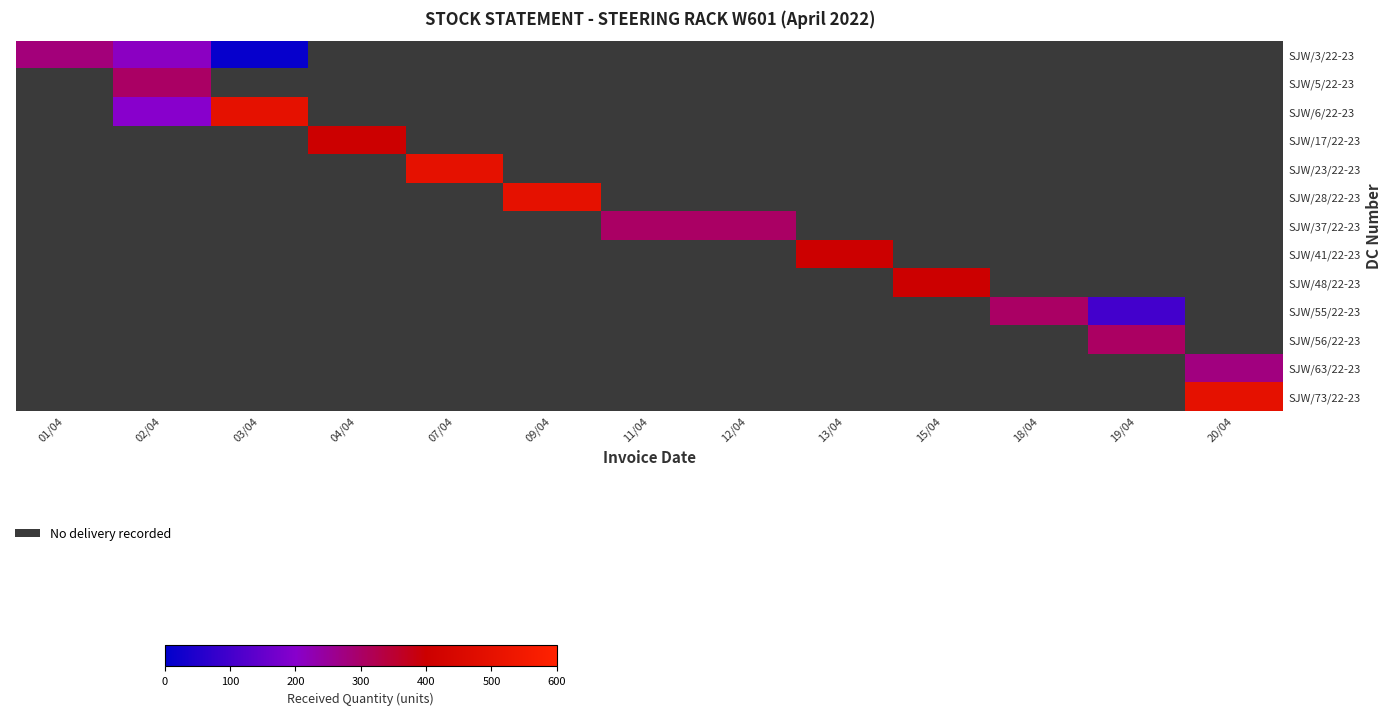

Which label corresponds to the largest value in the chart?

03/04